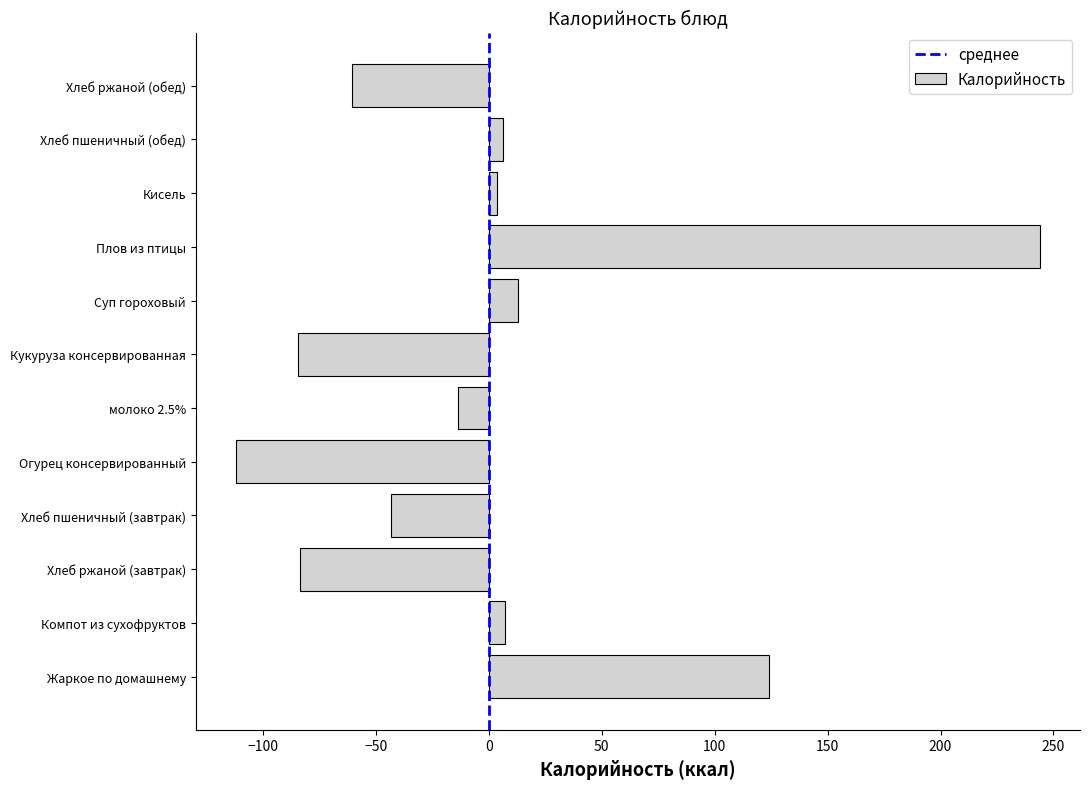

What is the maximum value shown in the chart?

244.0